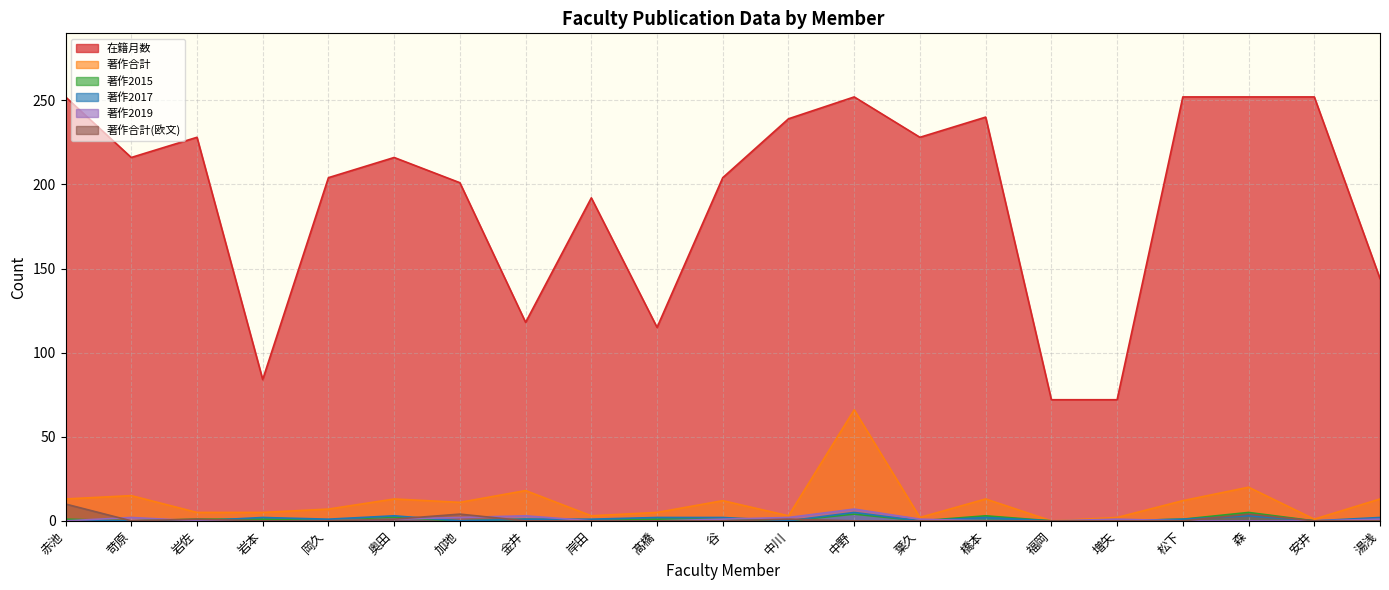

How many data points in 在籍月数 are less than 216?

10